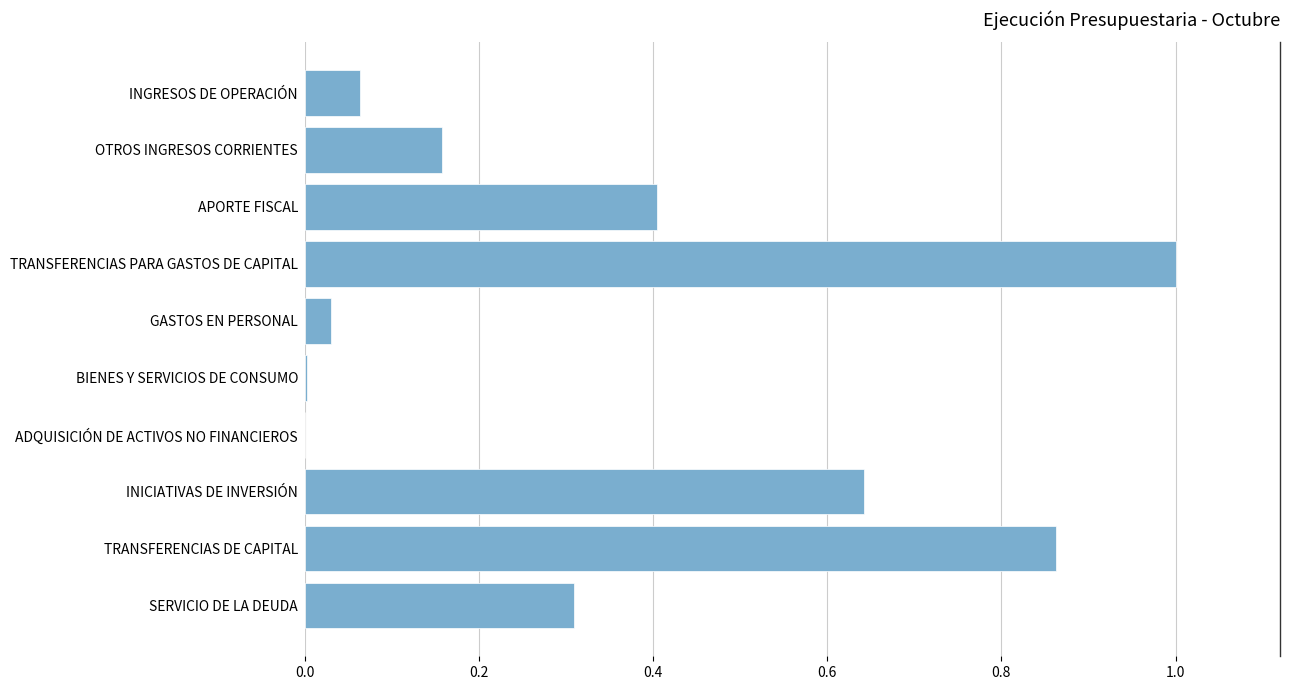

What is the change in value from TRANSFERENCIAS DE CAPITAL to OTROS INGRESOS CORRIENTES?

-0.7